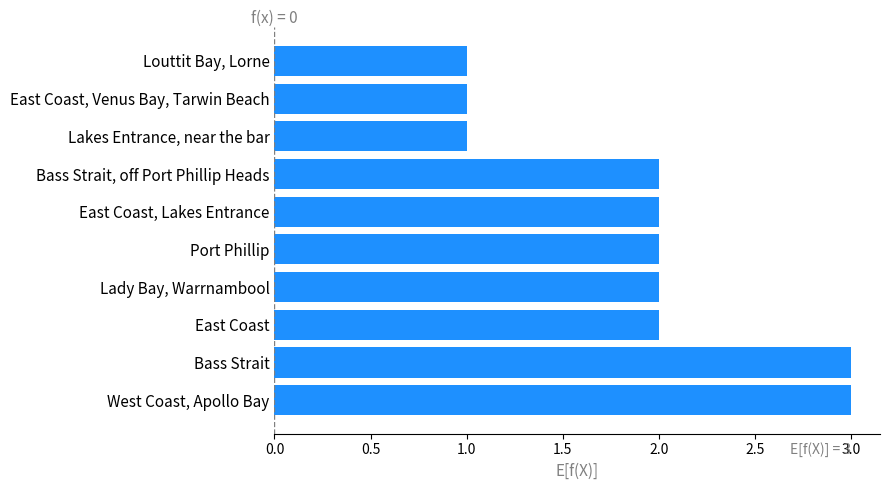

Which has a higher value, Bass Strait or Lady Bay, Warrnambool?

Bass Strait